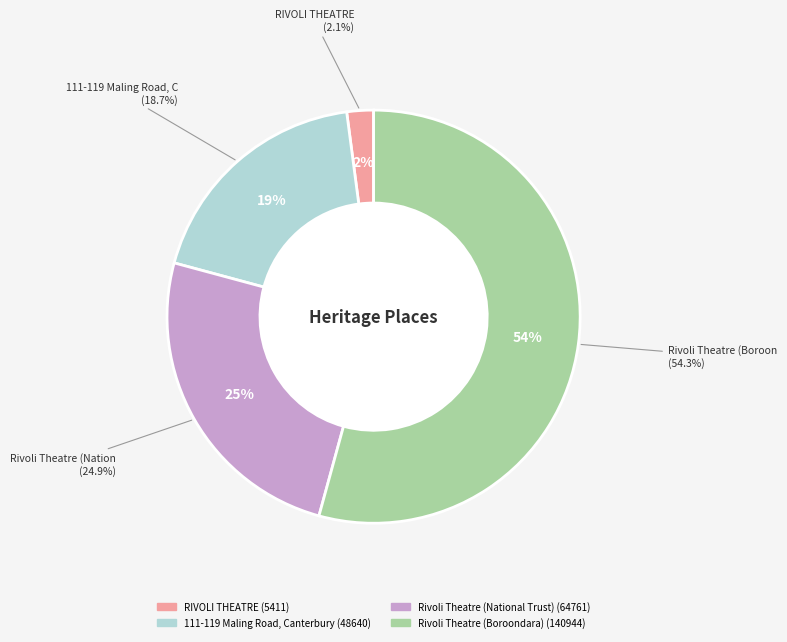

The 111-119 Maling Road, Canterbury slice represents 11% of the pie. True or false?

False